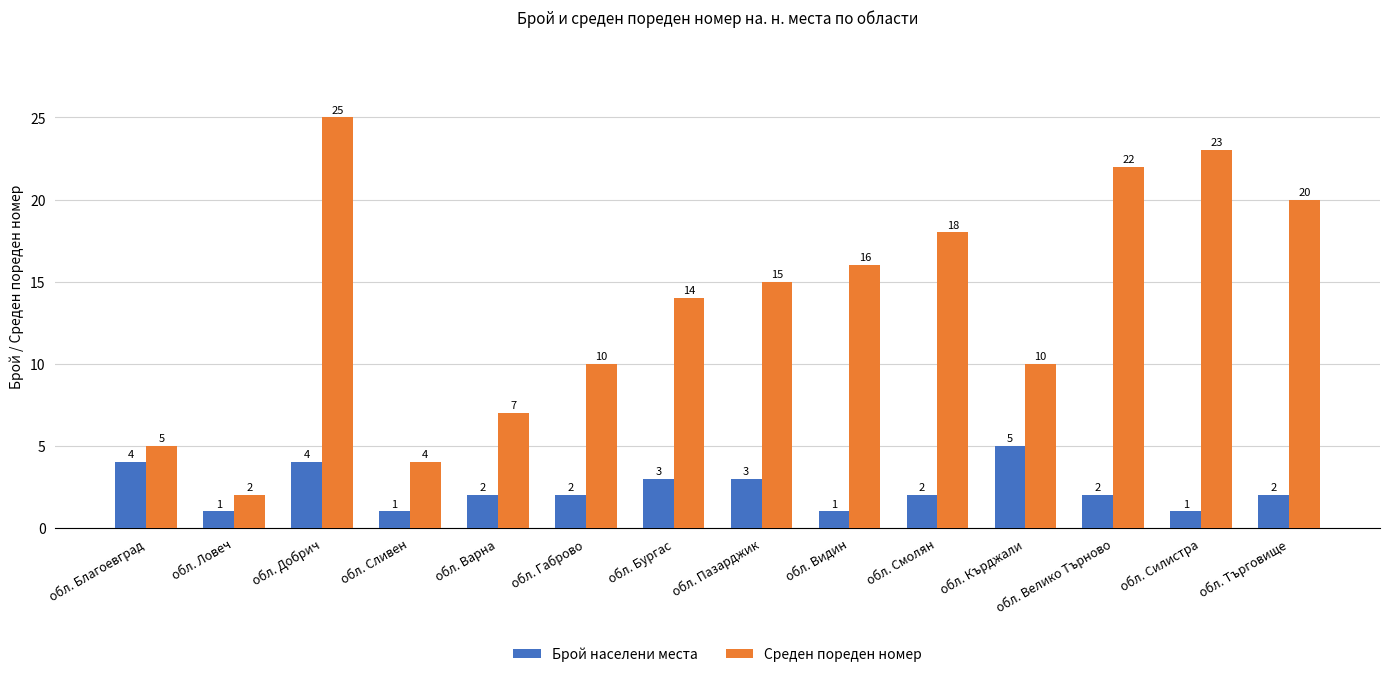

Reading left to right, extract all data points from this chart.

Брой населени места: обл. Благоевград=4	обл. Ловеч=1	обл. Добрич=4	обл. Сливен=1	обл. Варна=2	обл. Габрово=2	обл. Бургас=3	обл. Пазарджик=3	обл. Видин=1	обл. Смолян=2	обл. Кърджали=5	обл. Велико Търново=2	обл. Силистра=1	обл. Търговище=2
Среден пореден номер: обл. Благоевград=5	обл. Ловеч=2	обл. Добрич=25	обл. Сливен=4	обл. Варна=7	обл. Габрово=10	обл. Бургас=14	обл. Пазарджик=15	обл. Видин=16	обл. Смолян=18	обл. Кърджали=10	обл. Велико Търново=22	обл. Силистра=23	обл. Търговище=20